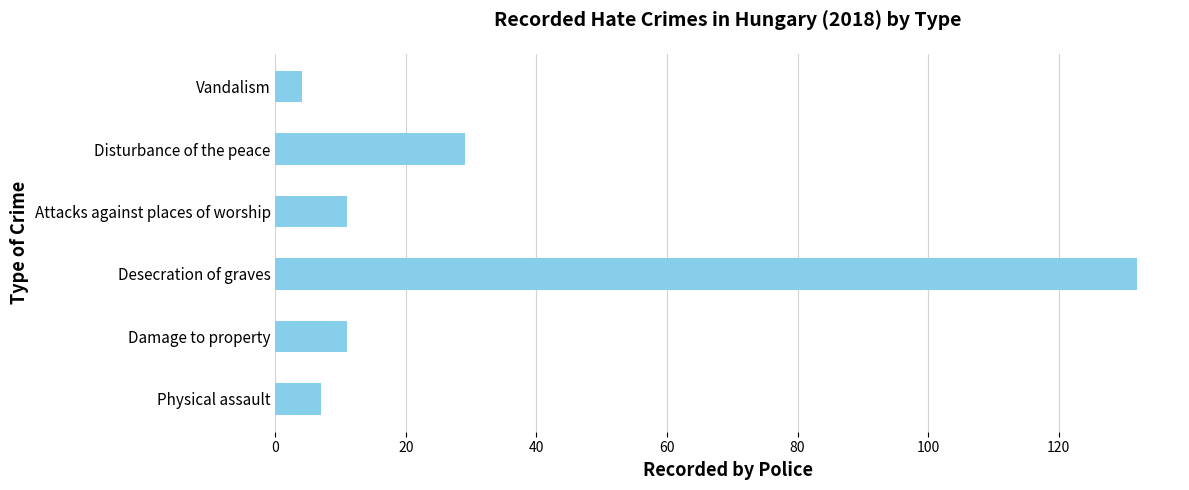

Which has a higher value, Desecration of graves or Attacks against places of worship?

Desecration of graves